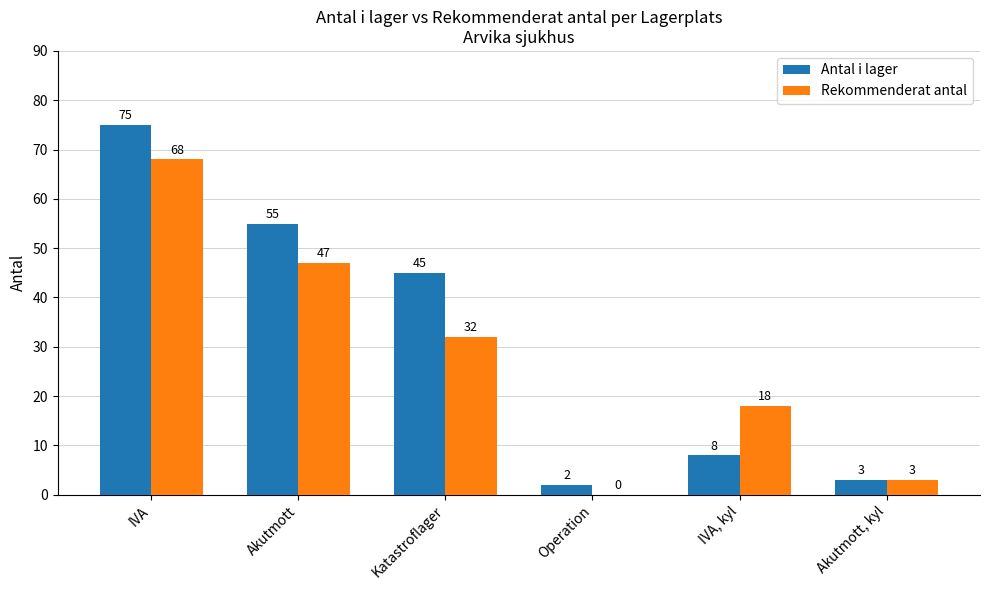

The value of Rekommenderat antal at IVA is 68. True or false?

True